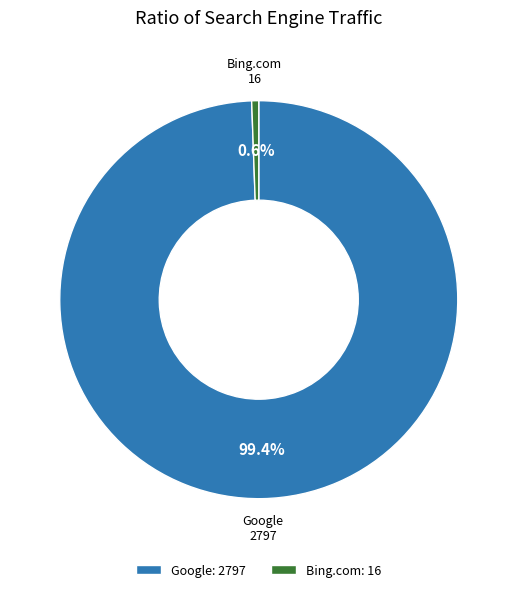

What portion of the pie excludes Google: 2797?

0.6%